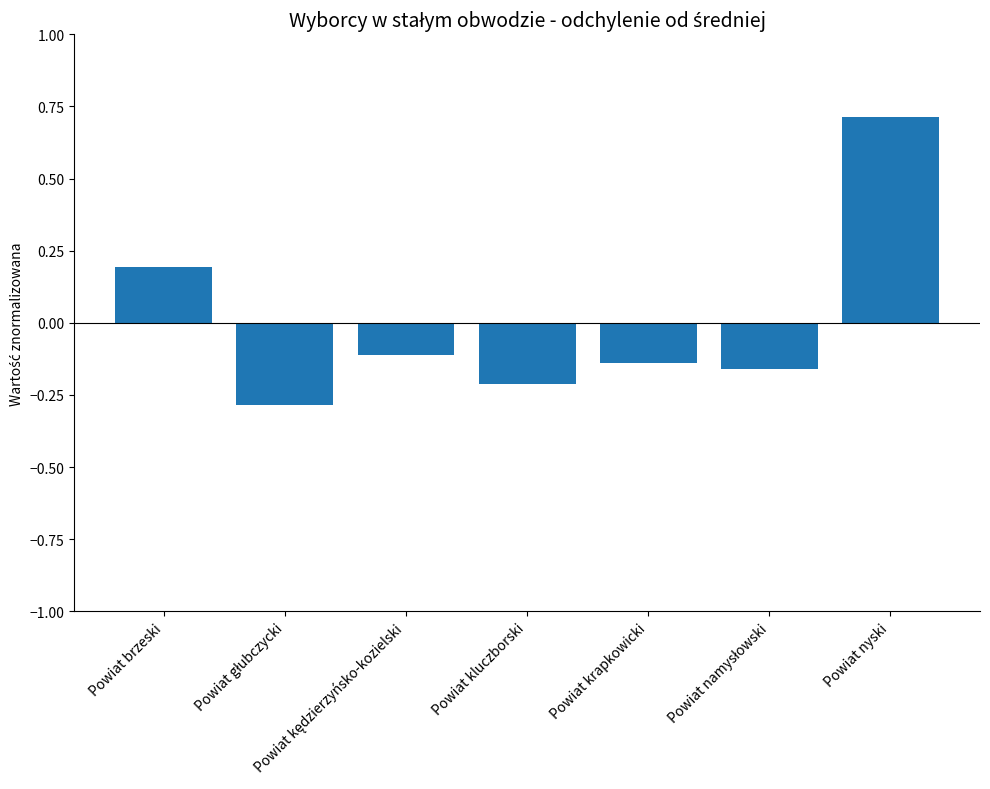

How many bars are there in total?

7